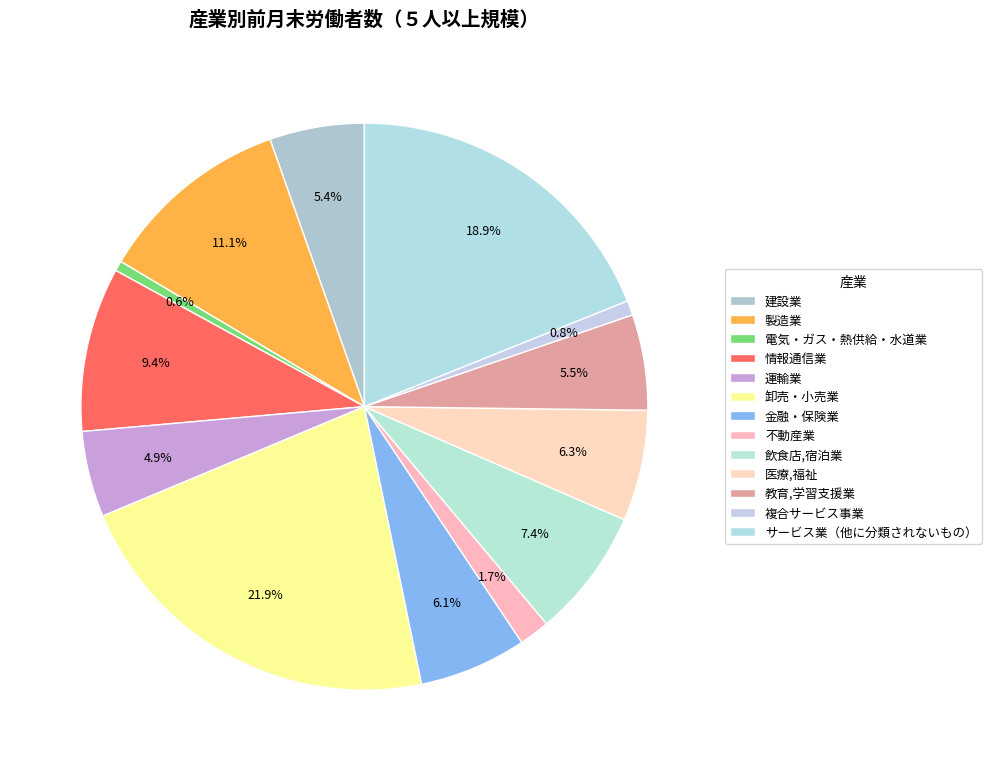

How many segments does this pie chart have?

13